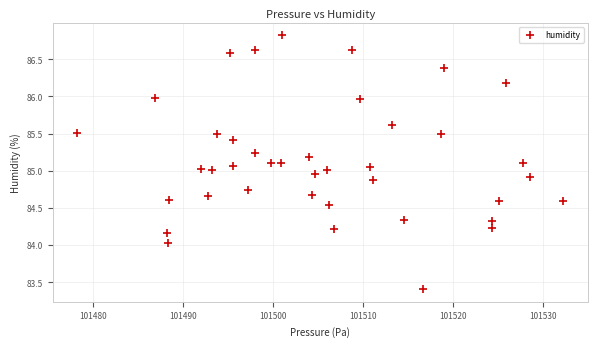

What is the range of Y values (max minus min)?

3.4